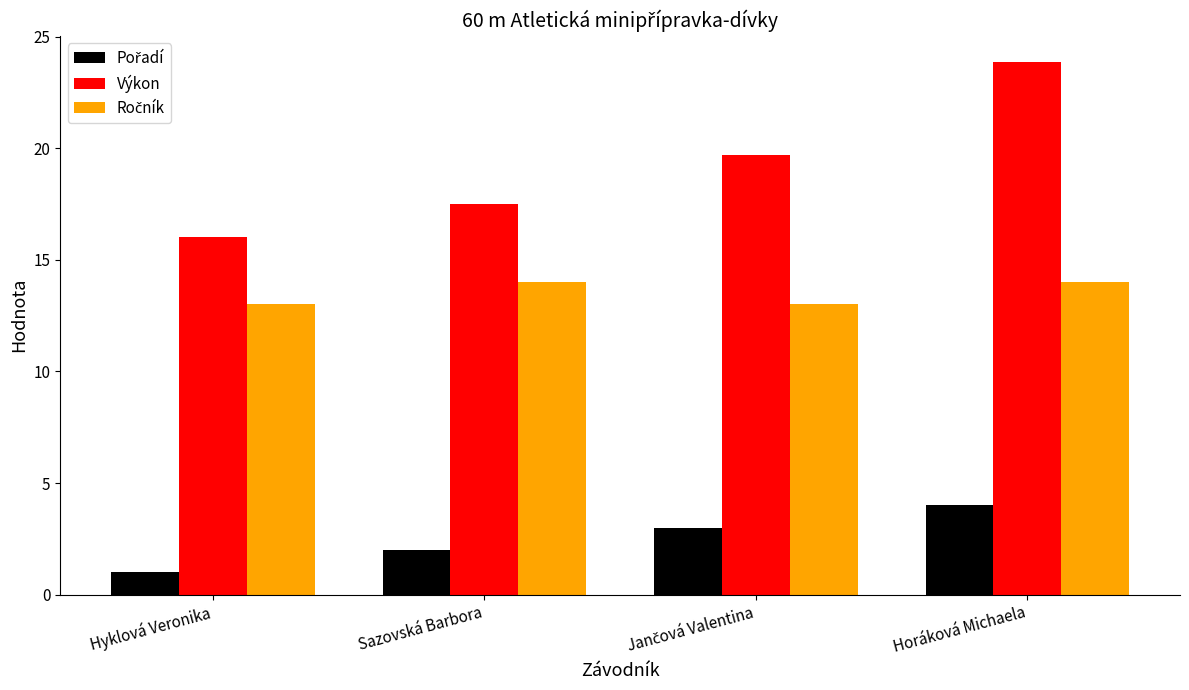

What is the greatest value displayed?

23.8